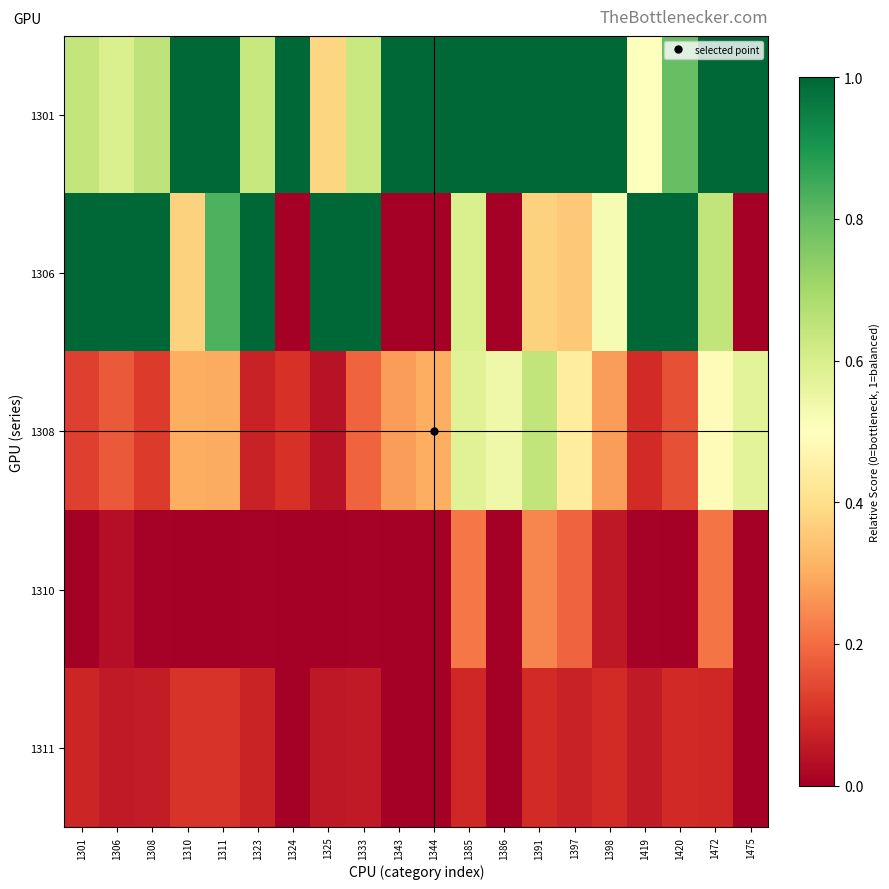

At 1325, list the series in order from largest to smallest.

1306, 1301, 1311, 1308, 1310